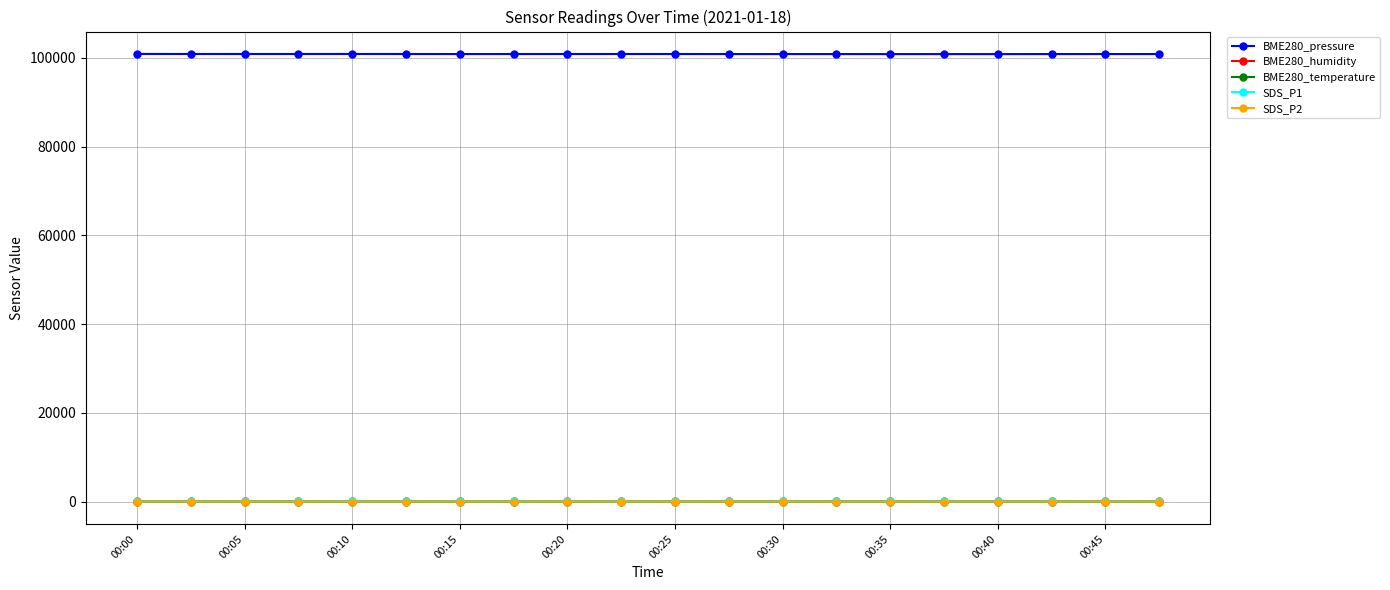

What is the value of the BME280_pressure point at the 4th from the left?

100864.9